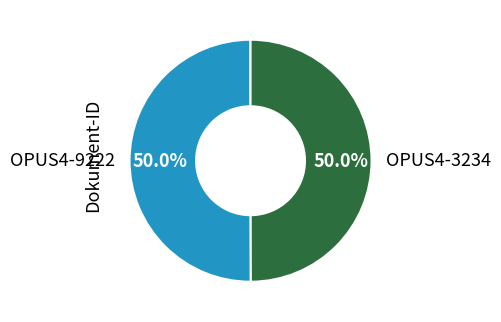

The OPUS4-9222 slice represents 60% of the pie. True or false?

False